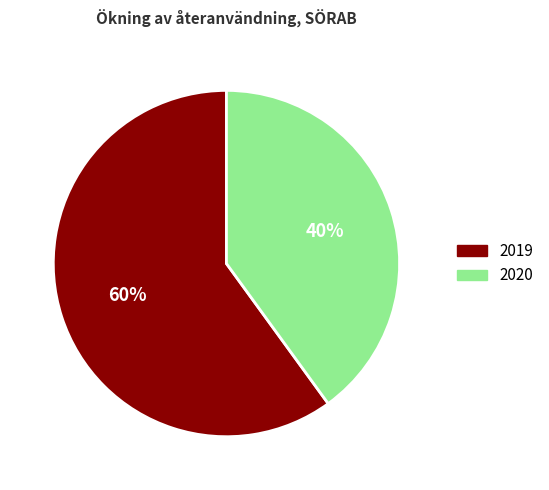

To the nearest percent, what is the average slice percentage?

50%